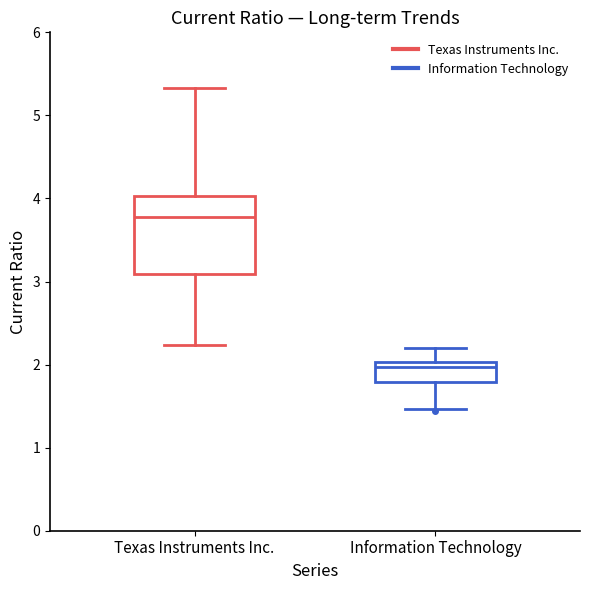

Comparing the boxes themselves (not the whiskers), which one is the tallest?

Texas Instruments Inc.